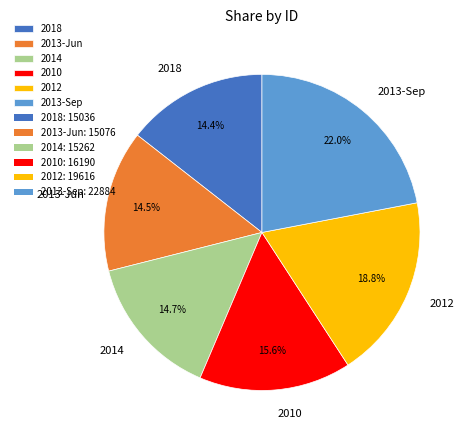

Which has a higher value, 2013-Sep or 2012?

2013-Sep